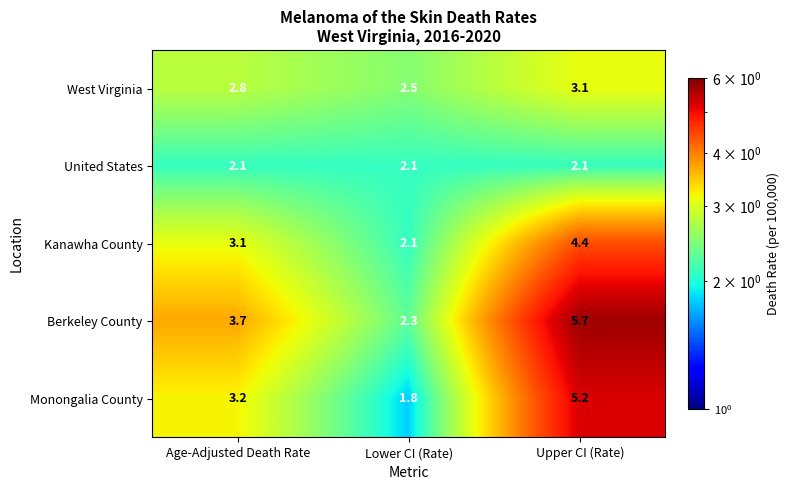

At which label is Monongalia County closest to 3?

Age-Adjusted Death Rate